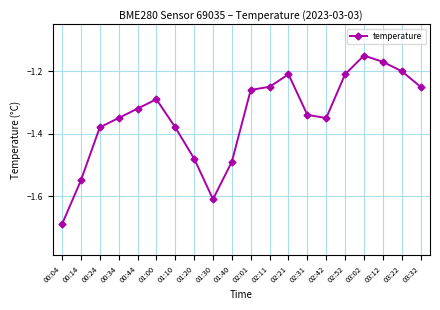

What is the difference between the maximum and minimum values?

0.5